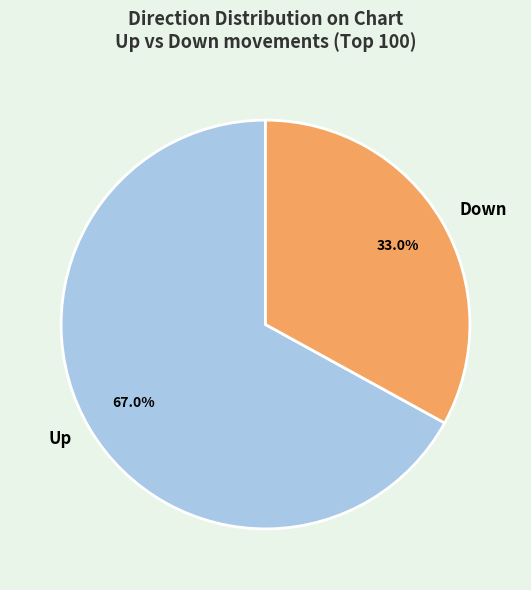

Is the sum of Up and Down greater than half?

Yes